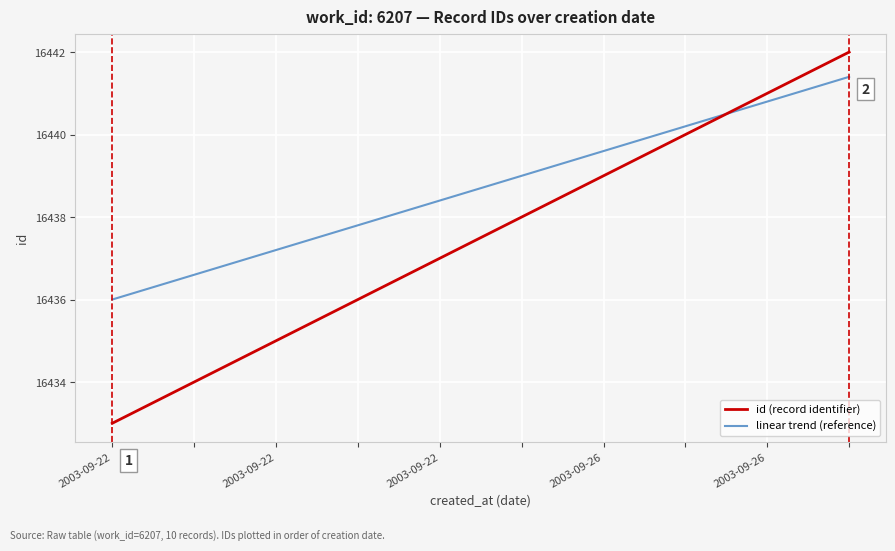

Which series ends up on top after the final intersection of linear trend (reference) and id (record identifier)?

id (record identifier)